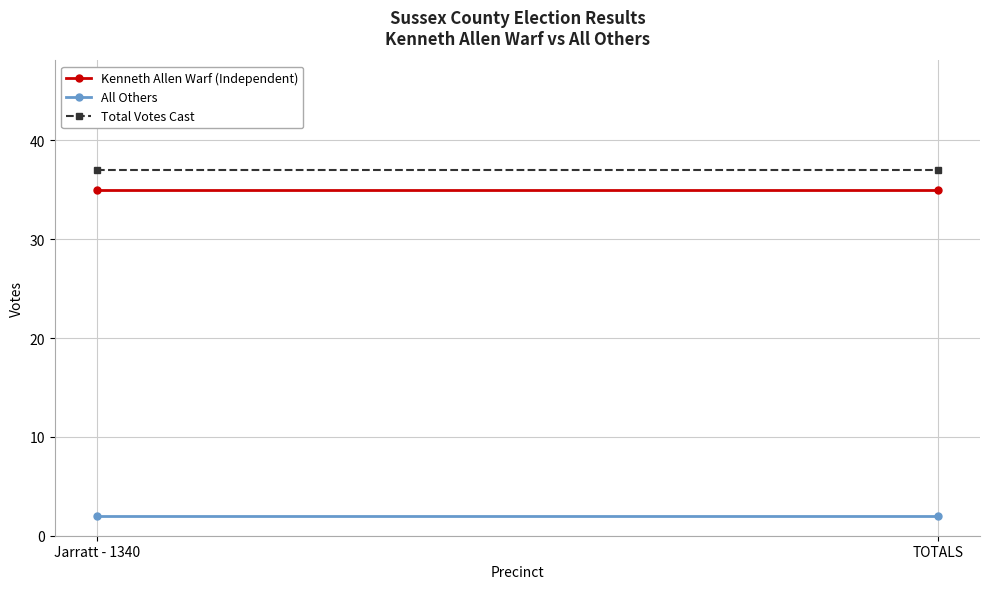

What position from the right is Jarratt - 1340?

2